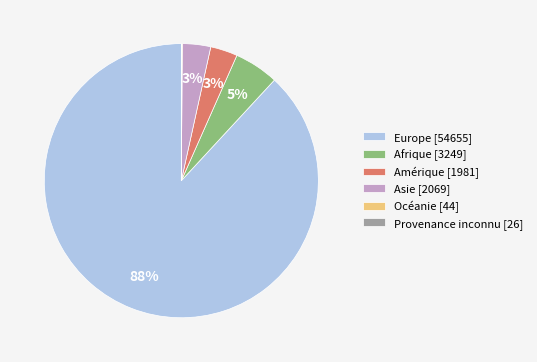

Approximately how many times larger is the value at Asie compared to Afrique?

0.6